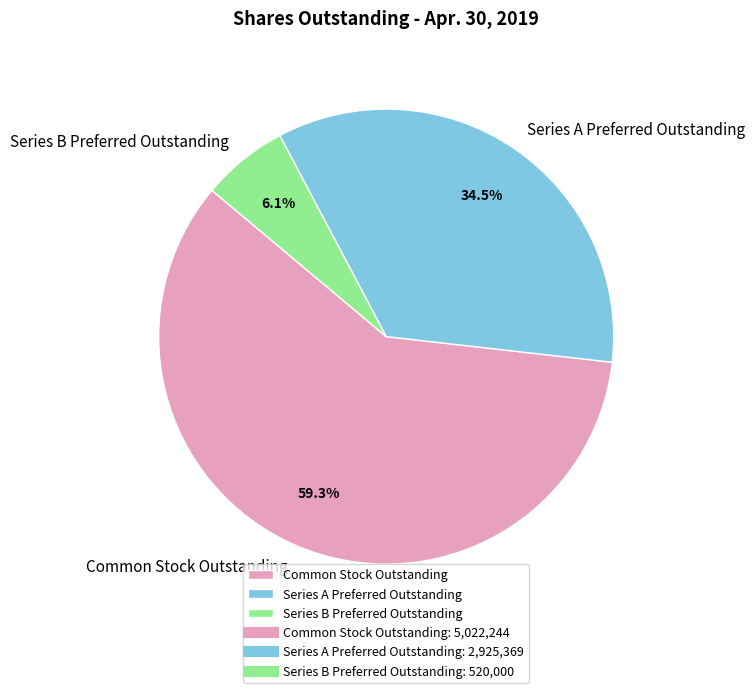

The Series B Preferred Outstanding slice represents 6% of the pie. True or false?

True